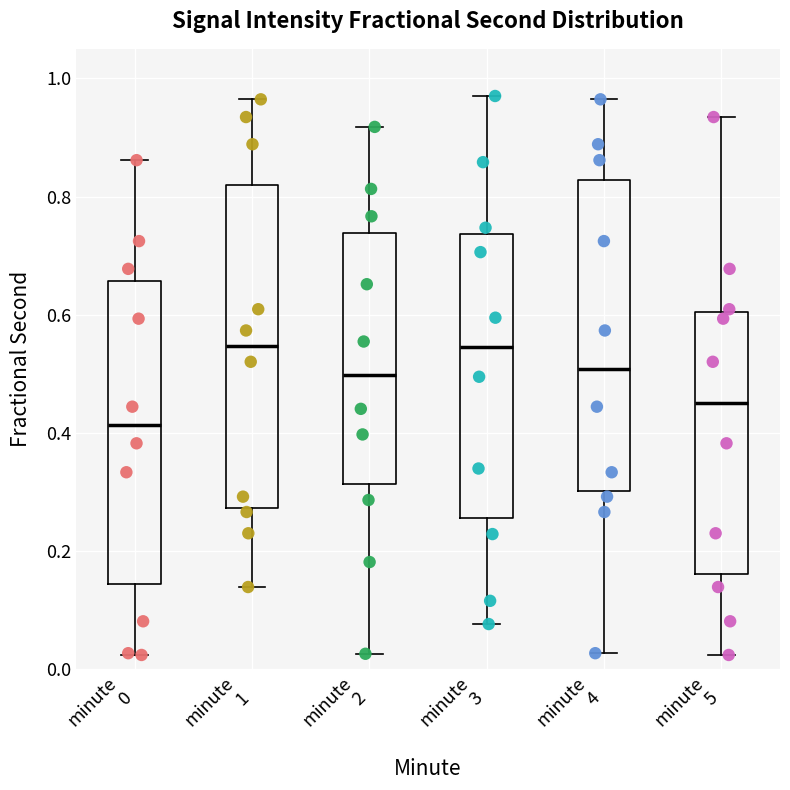

Comparing the boxes themselves (not the whiskers), which one is the tallest?

minute 1